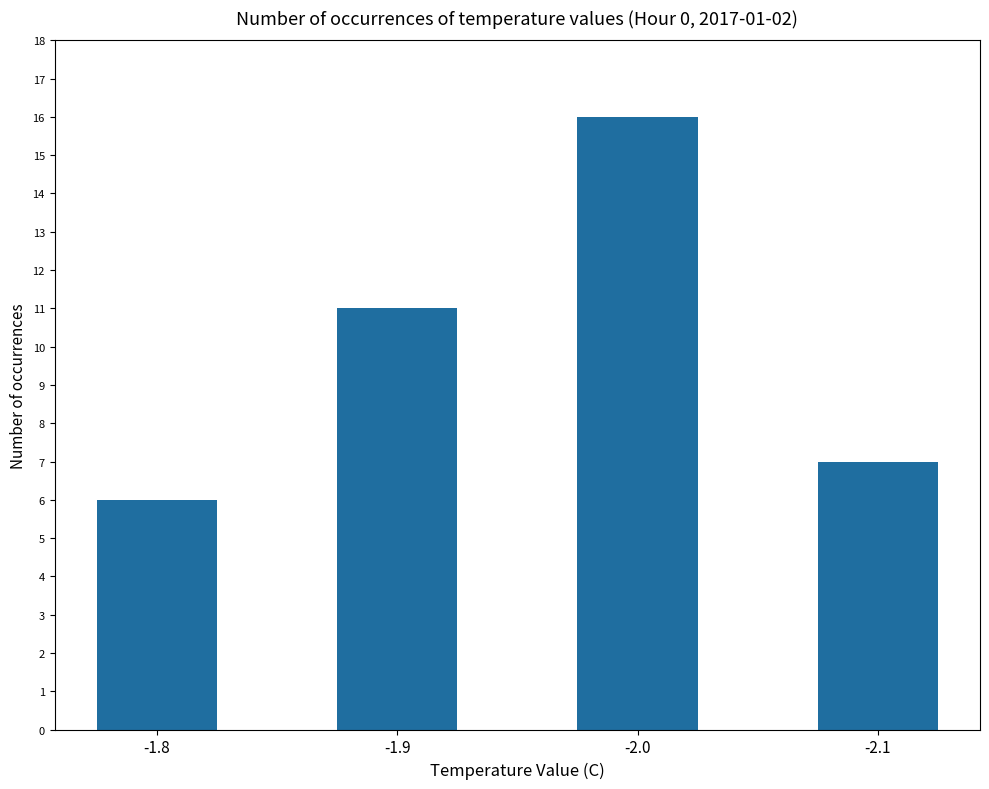

List the labels in order of value, largest first.

-2.0, -1.9, -2.1, -1.8